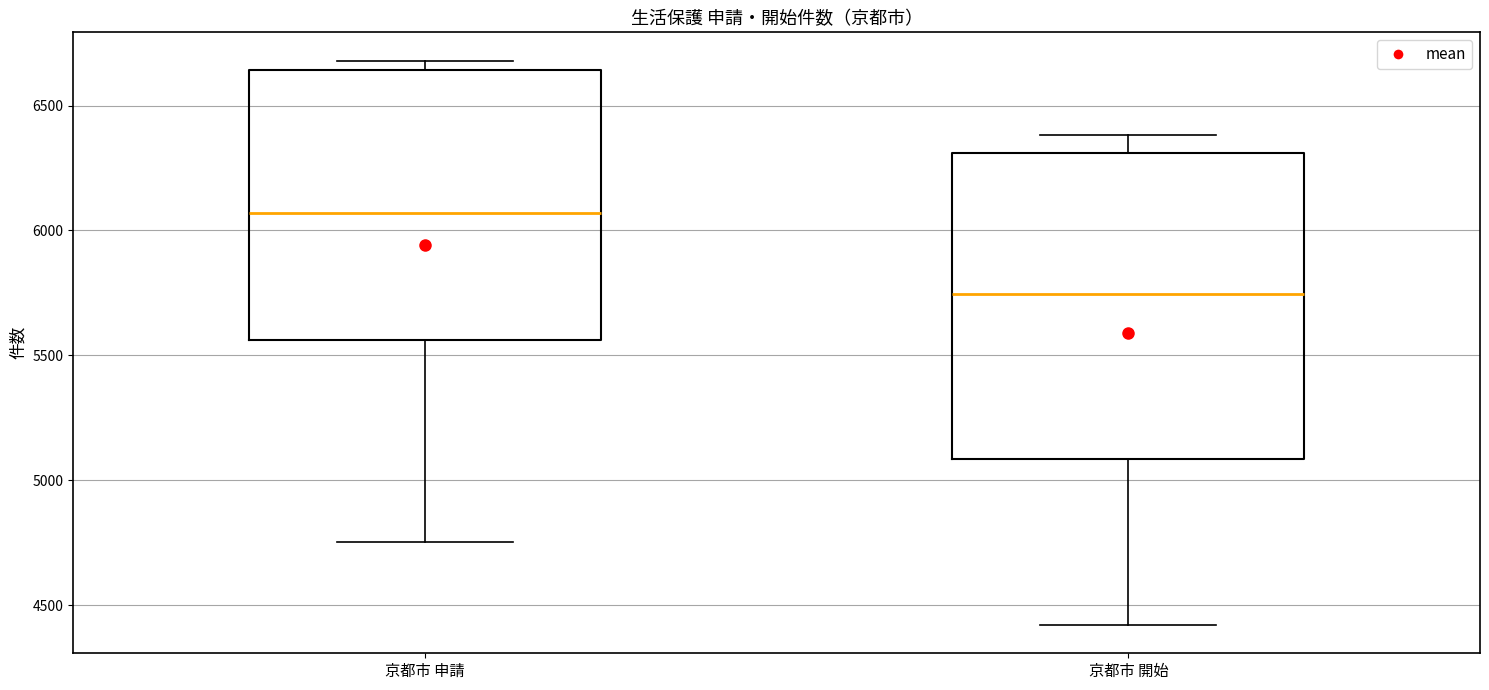

Reading left to right, transcribe this box plot: for each box, give where its median line is, the range the box spans, and where its two whiskers end, as read against the y-axis. The values are not printed on the chart, so give them approximately, as read against the axis.

京都市 申請: median 6050, box 5550 to 6650, whiskers 4750 to 6700
京都市 開始: median 5750, box 5100 to 6300, whiskers 4400 to 6400